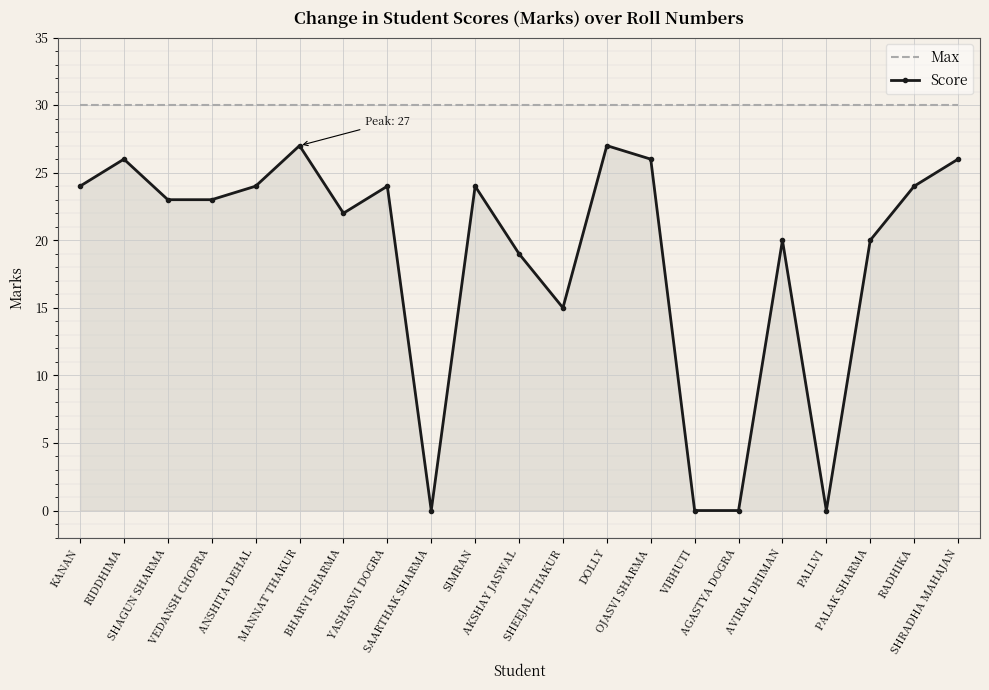

True or false: Score and Max cross at least once.

False